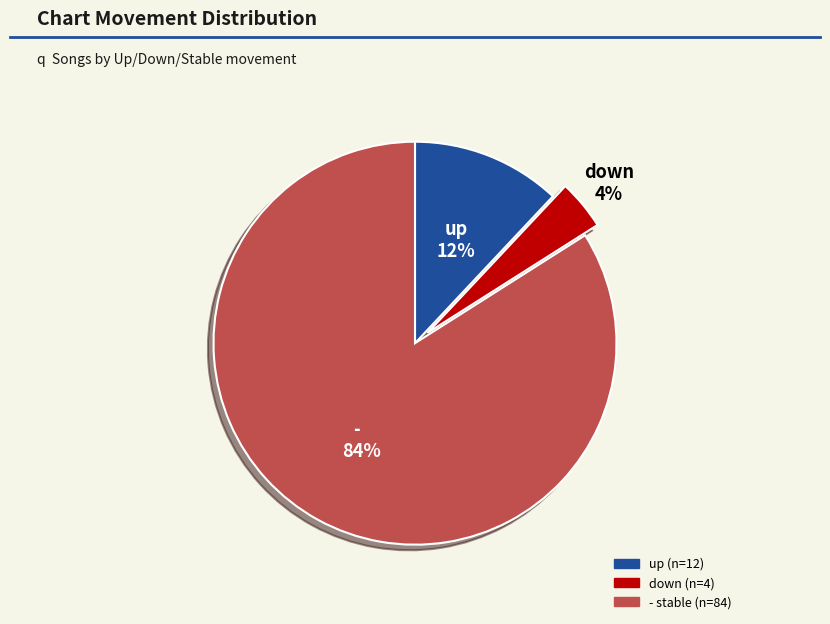

True or false: up accounts for 25% of the total.

False